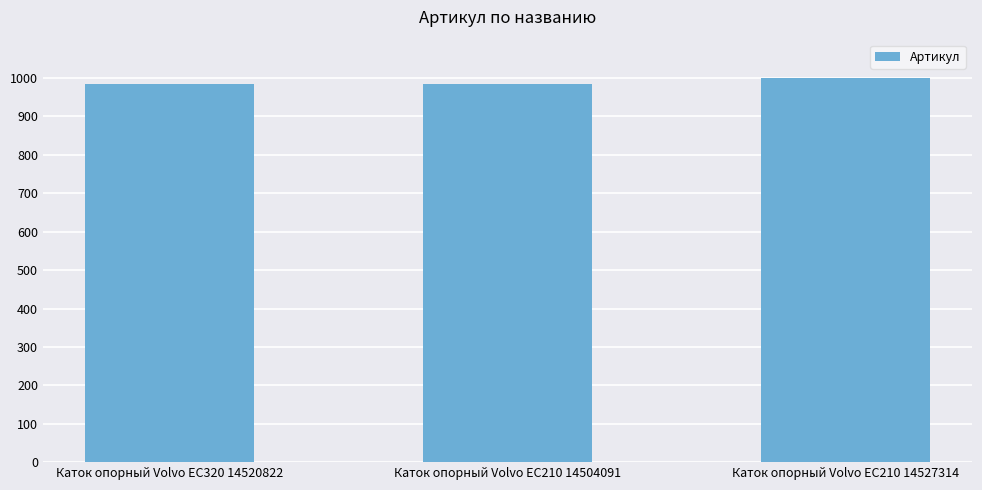

Approximately how many times larger is the value at Каток опорный Volvo EC210 14504091 compared to Каток опорный Volvo EC210 14527314?

1.0